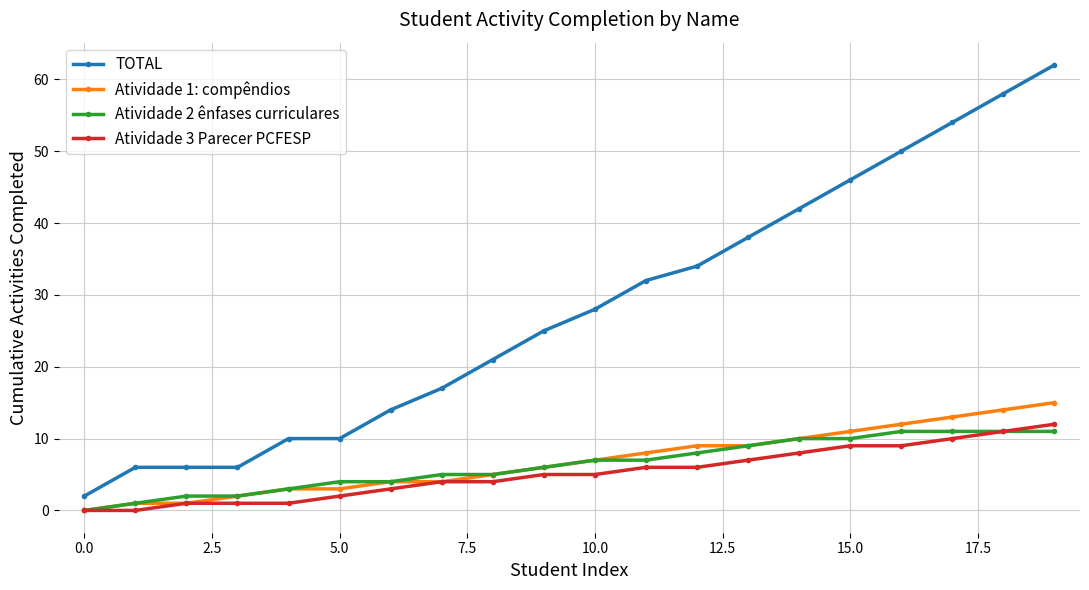

How many categories are shown in the chart?

20